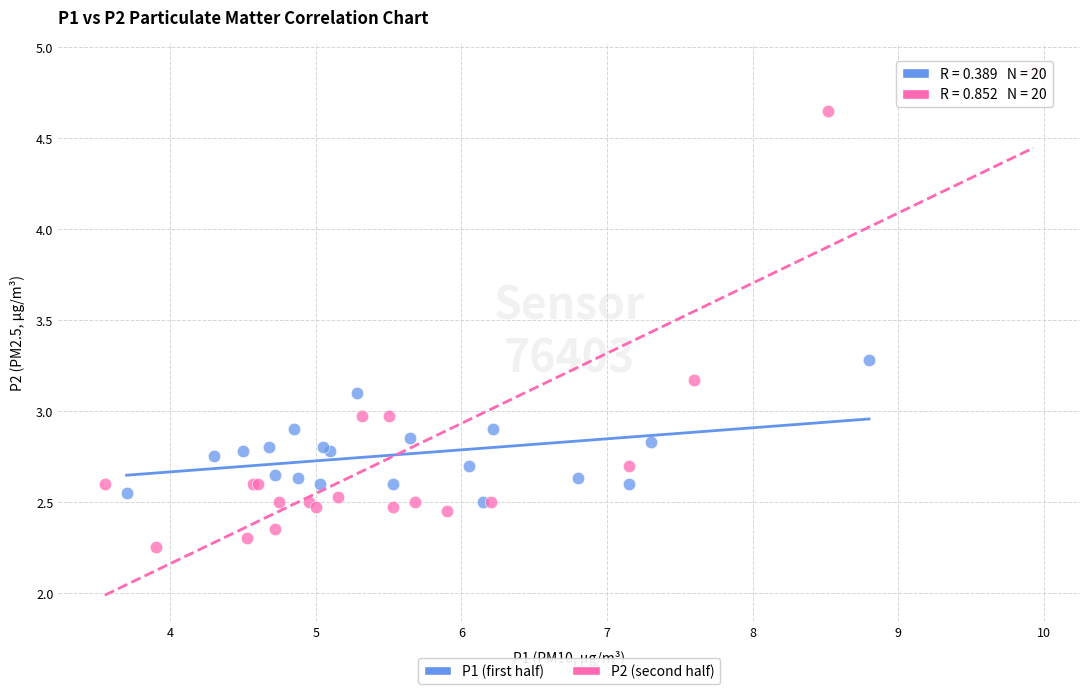

Which series contains the highest Y value?

P2 (second half)